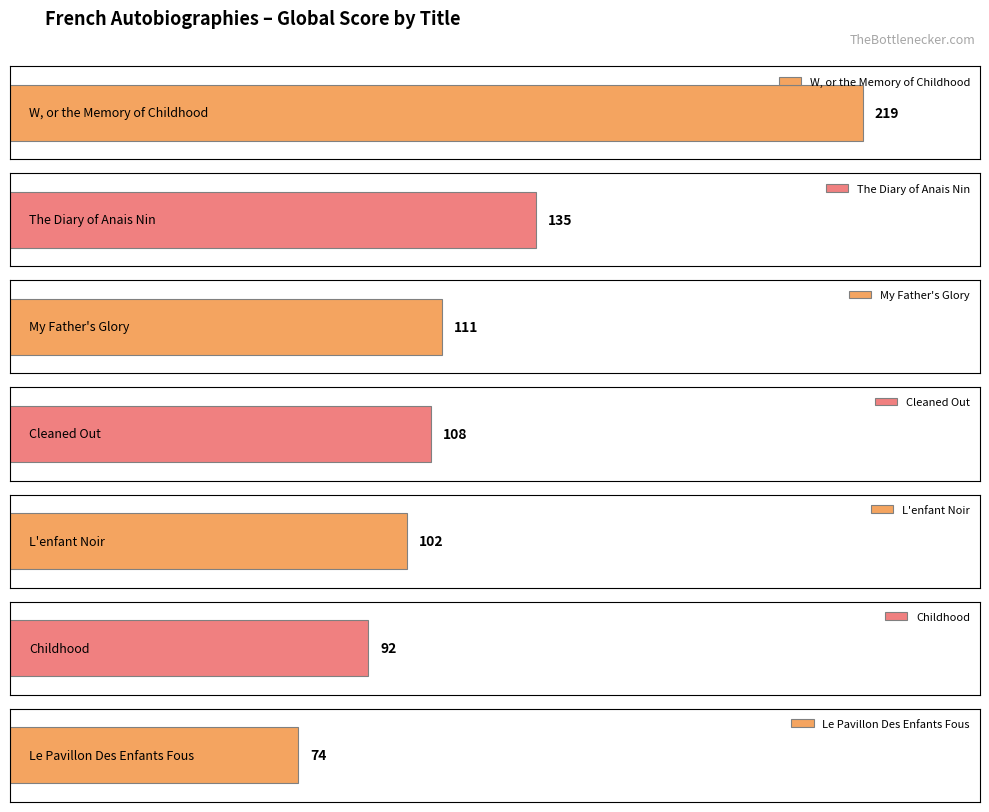

At which label does the data first exceed 108?

W, or the Memory of Childhood